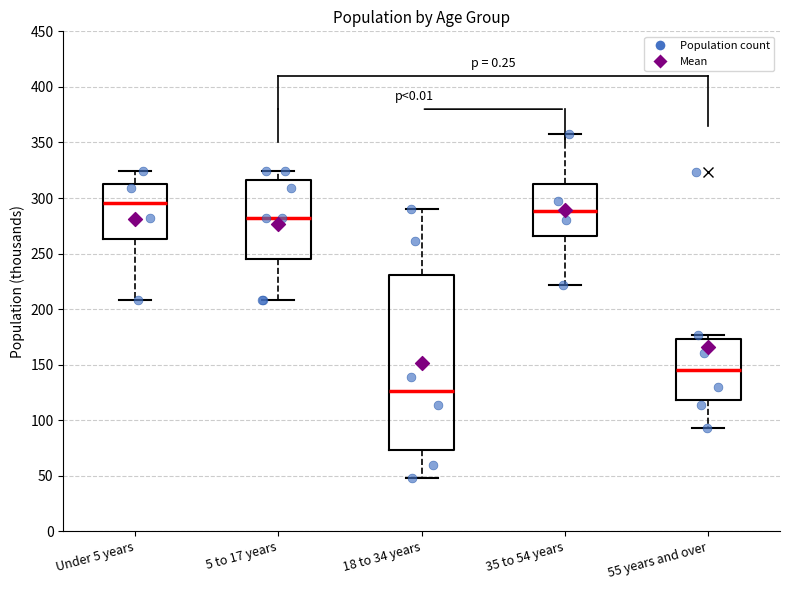

Reading left to right, read every box against the y-axis: the position of its median line, the range the box covers, and the ends of its whiskers. The values are not printed on the chart, so give them approximately, as read against the axis.

Under 5 years: median 295, box 265 to 315, whiskers 210 to 325
5 to 17 years: median 280, box 245 to 315, whiskers 210 to 325
18 to 34 years: median 125, box 75 to 230, whiskers 50 to 290
35 to 54 years: median 290, box 265 to 310, whiskers 220 to 360
55 years and over: median 145, box 120 to 175, whiskers 95 to 175 (just above the box's upper edge)